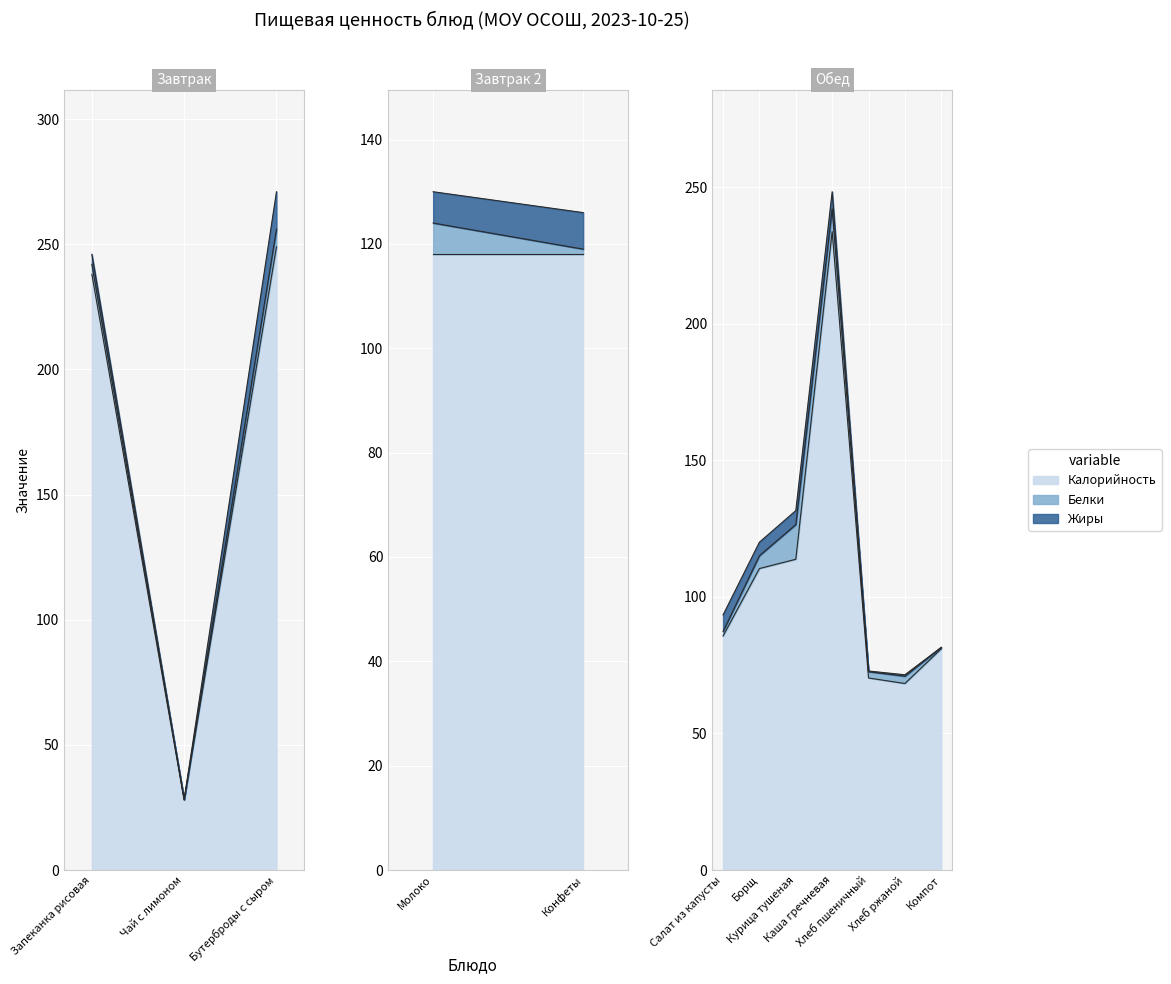

Which series has the largest total across all categories?

Калорийность